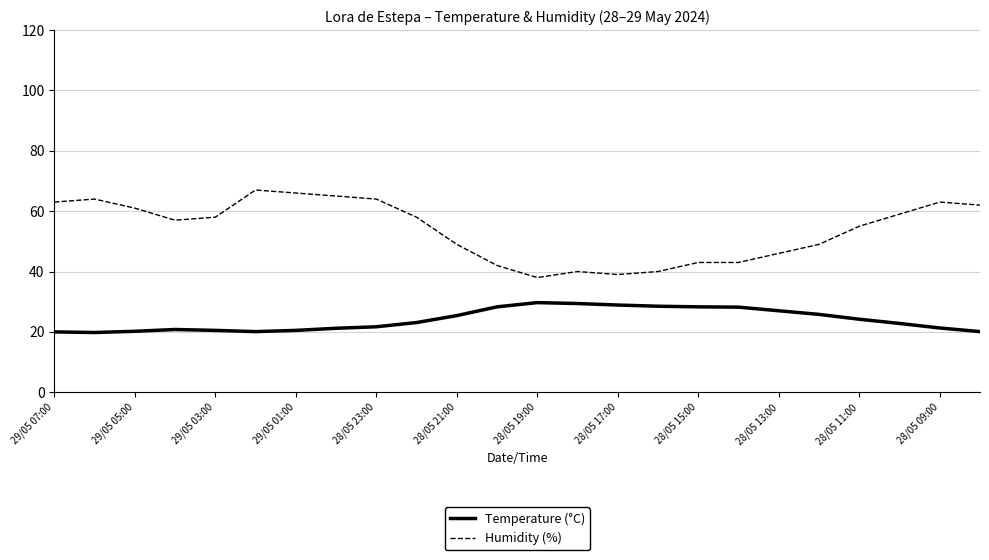

Which series has the widest spread of values?

Humidity (%)